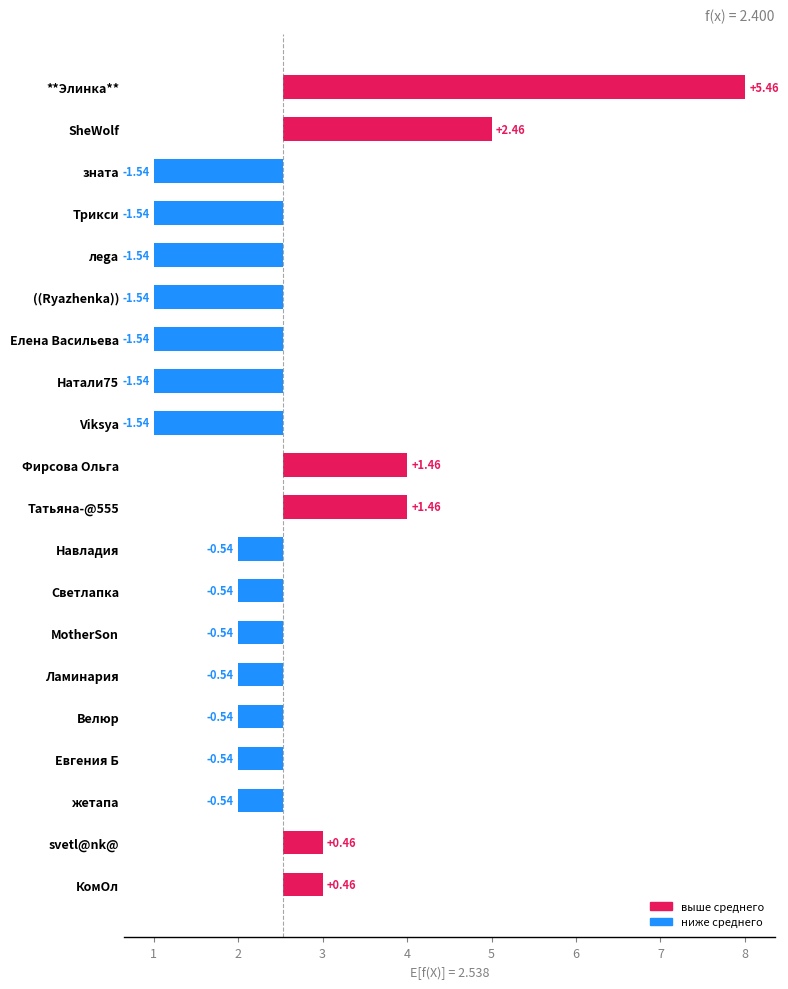

How many distinct data groups are displayed?

1